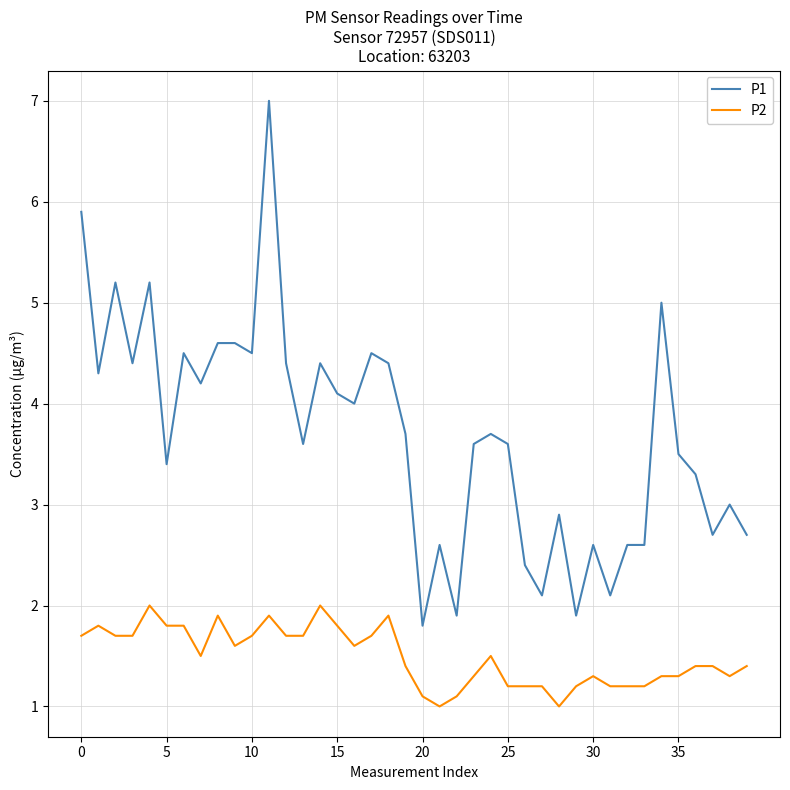

What are all the series names shown in the legend?

P1, P2